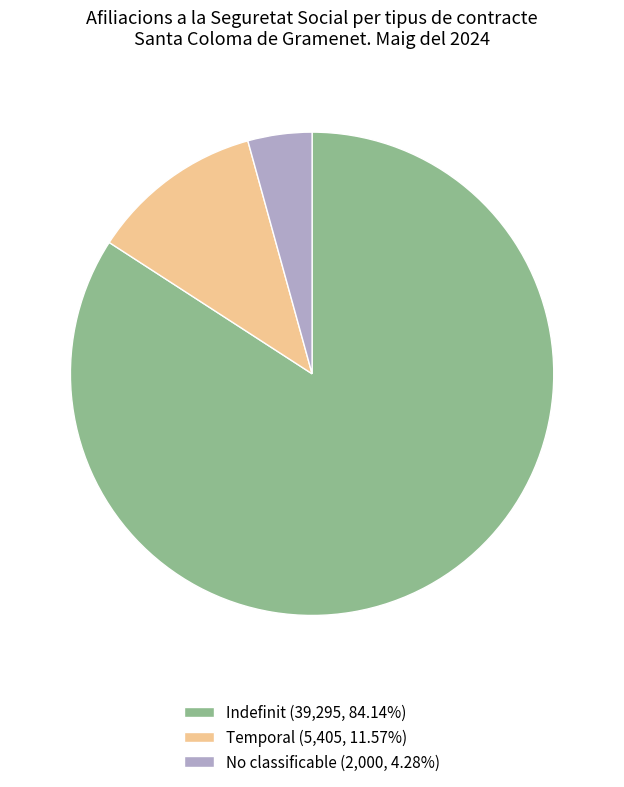

True or false: Temporal accounts for 1% of the total.

False